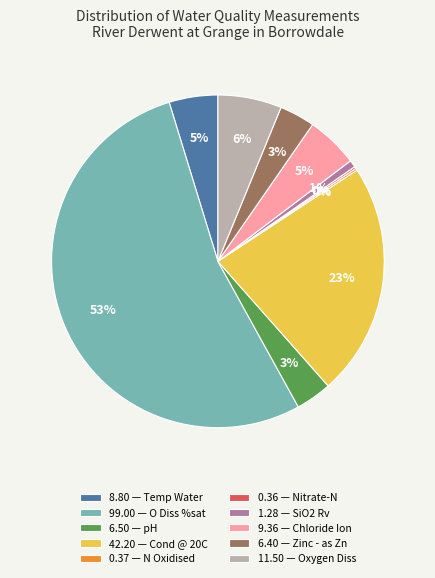

Which slice represents more than half of the pie?

99.00 — O Diss %sat